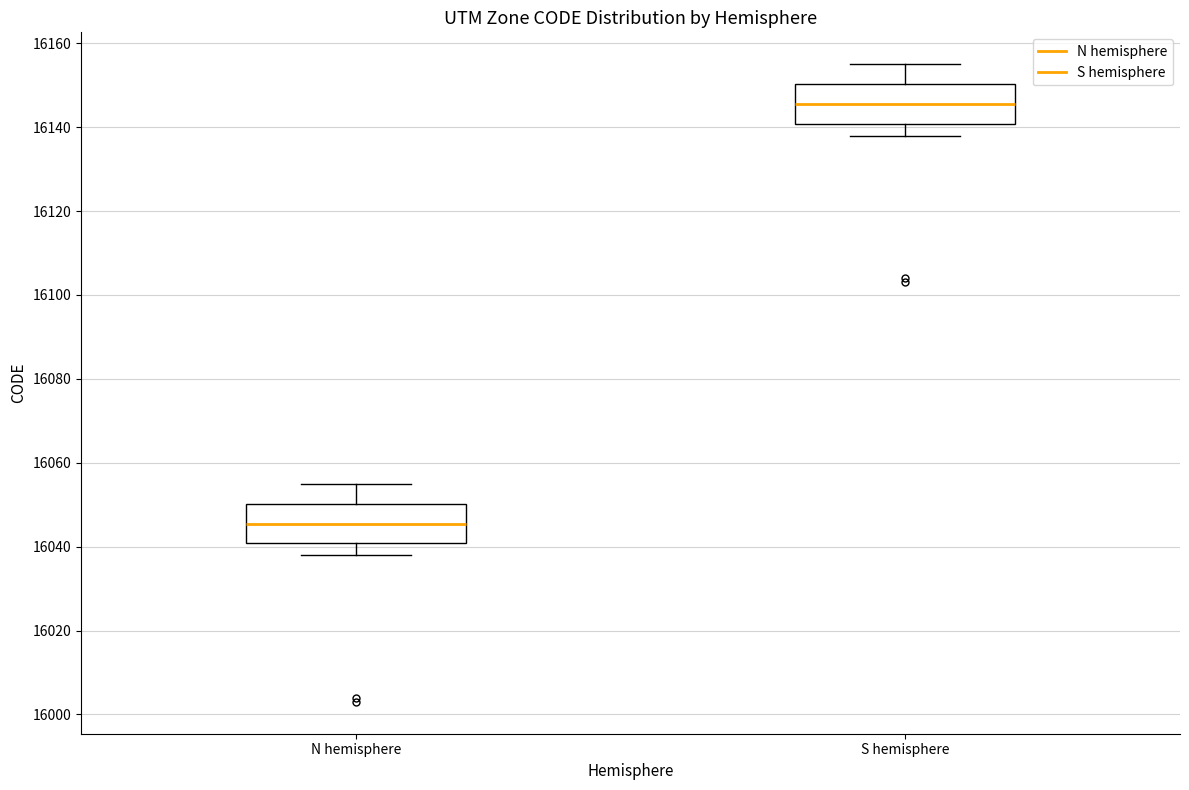

Reading left to right, read every box against the y-axis: the position of its median line, the range the box covers, and the ends of its whiskers. The values are not printed on the chart, so give them approximately, as read against the axis.

N hemisphere: median 16046, box 16040 to 16050, whiskers 16038 to 16056
S hemisphere: median 16146, box 16140 to 16150, whiskers 16138 to 16156